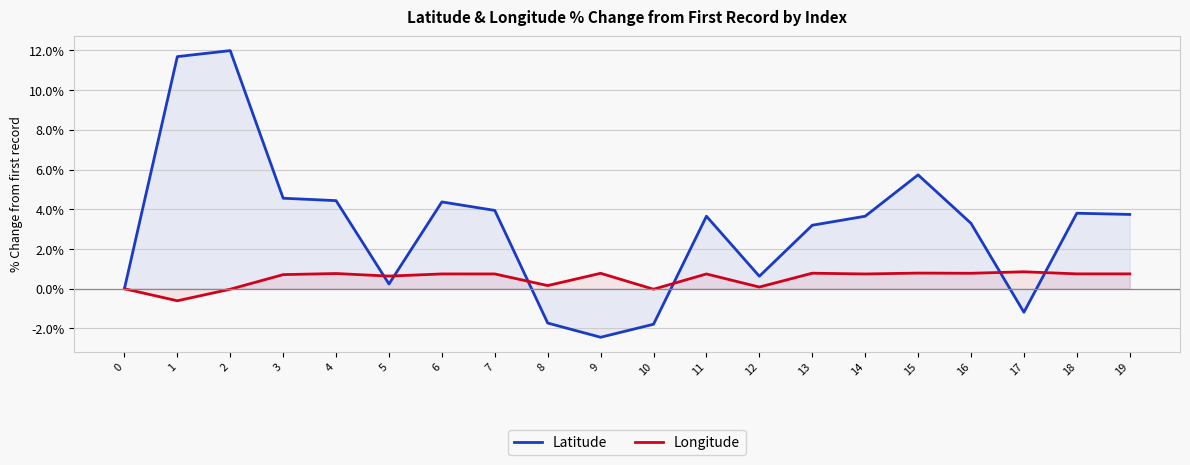

Is it true that Latitude equals 4.4 at 4?

True